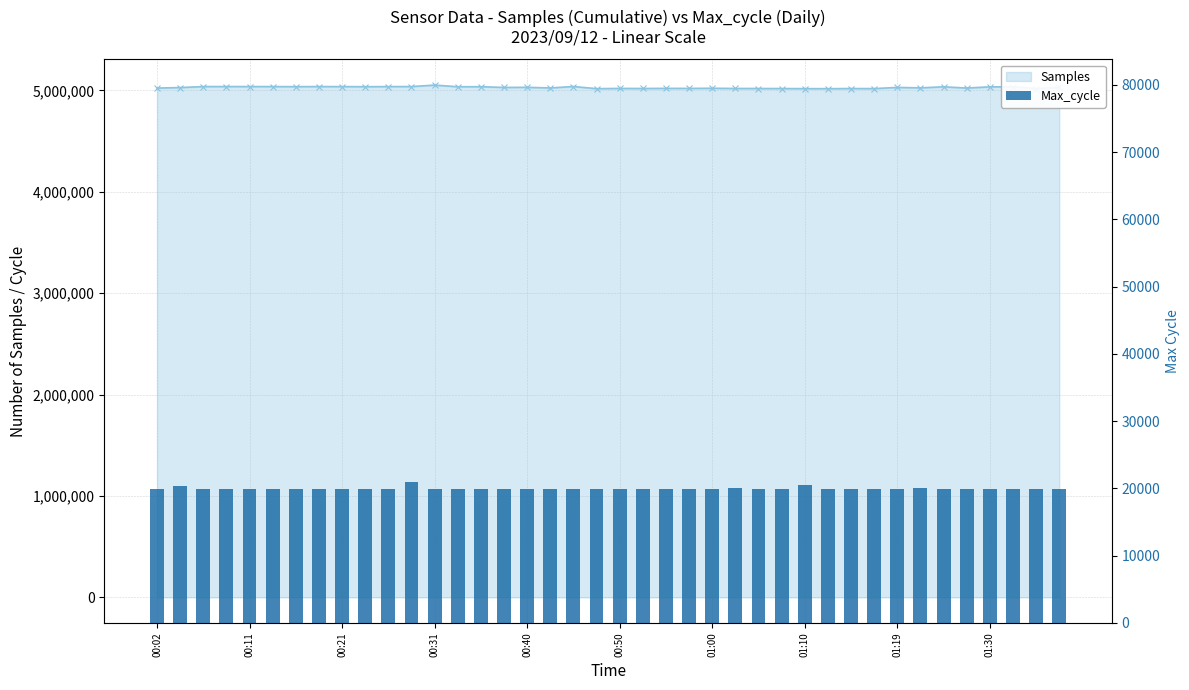

Does the chart contain any negative values?

No